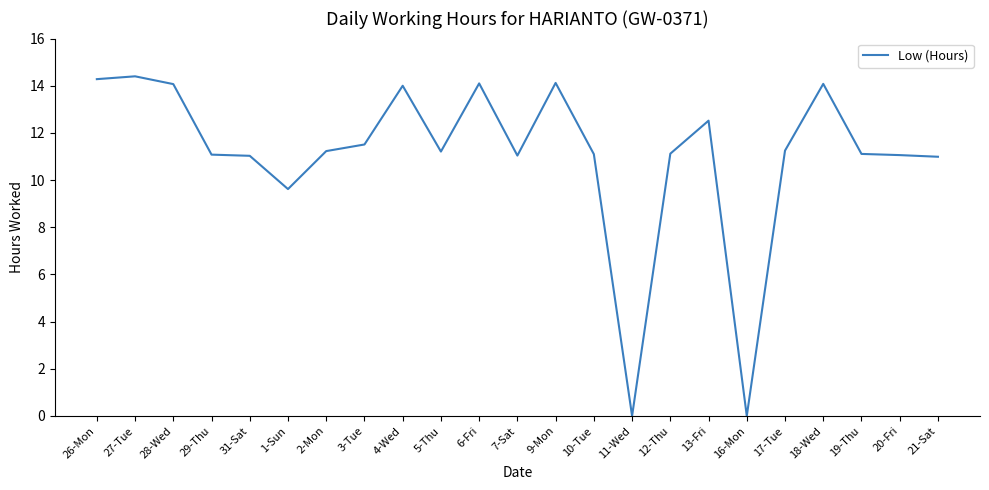

What position from the left is 18-Wed?

20